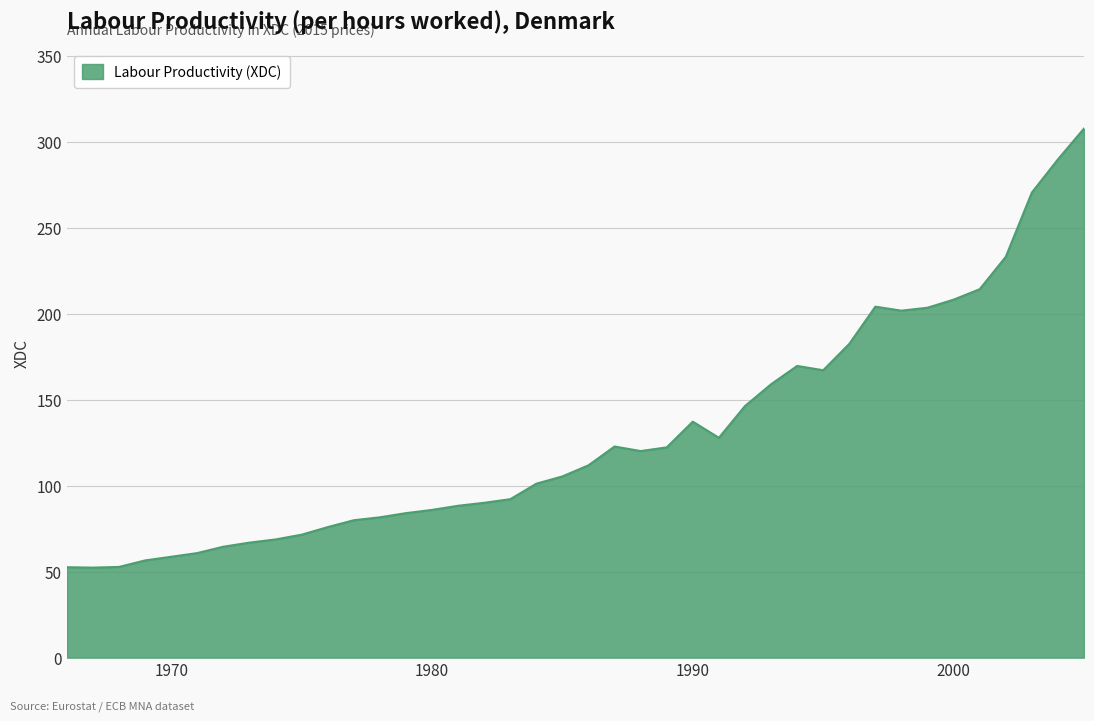

What is the difference between the maximum and minimum values?

255.5